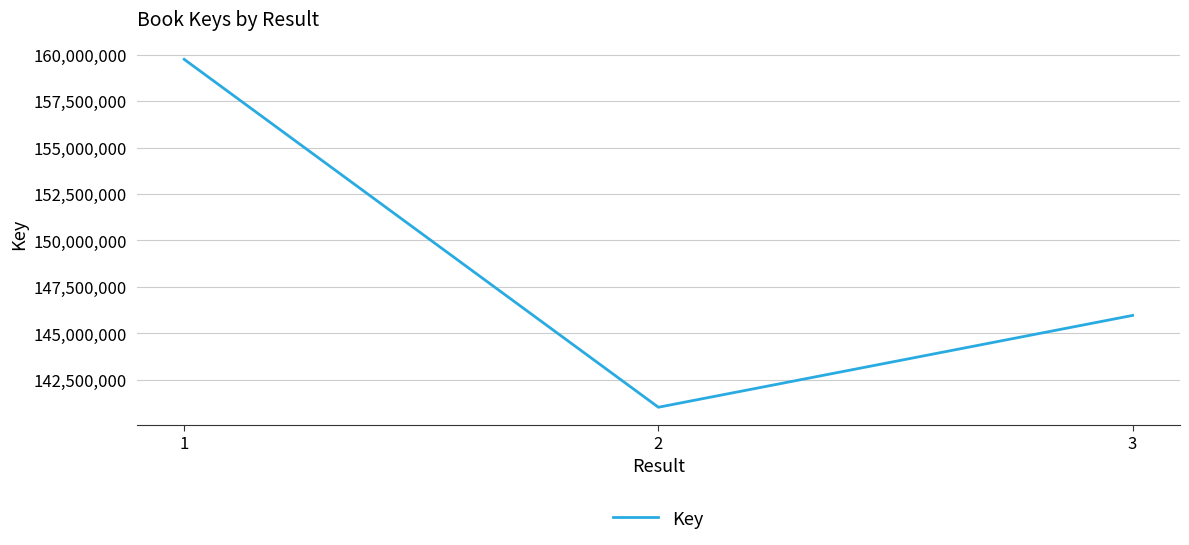

How many values are below 145965754?

1